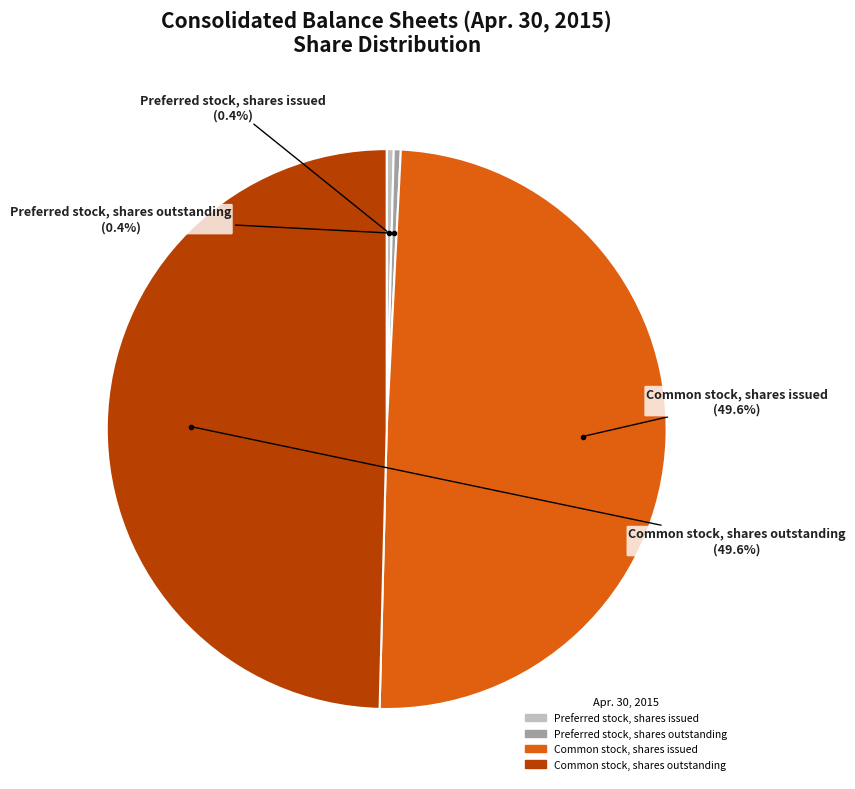

Which has a higher value, Preferred stock, shares issued or Common stock, shares outstanding?

Common stock, shares outstanding